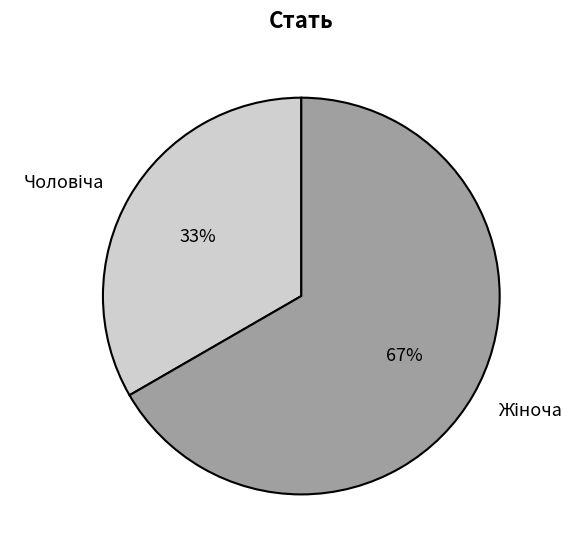

To the nearest percent, what is the average slice percentage?

50%